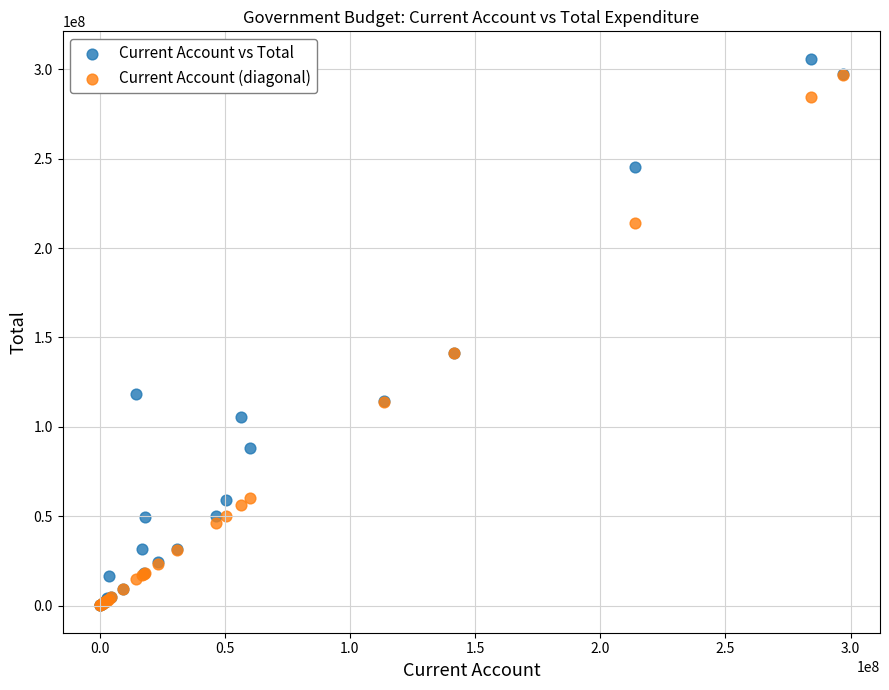

Which series has the largest Y range (max minus min)?

Current Account vs Total